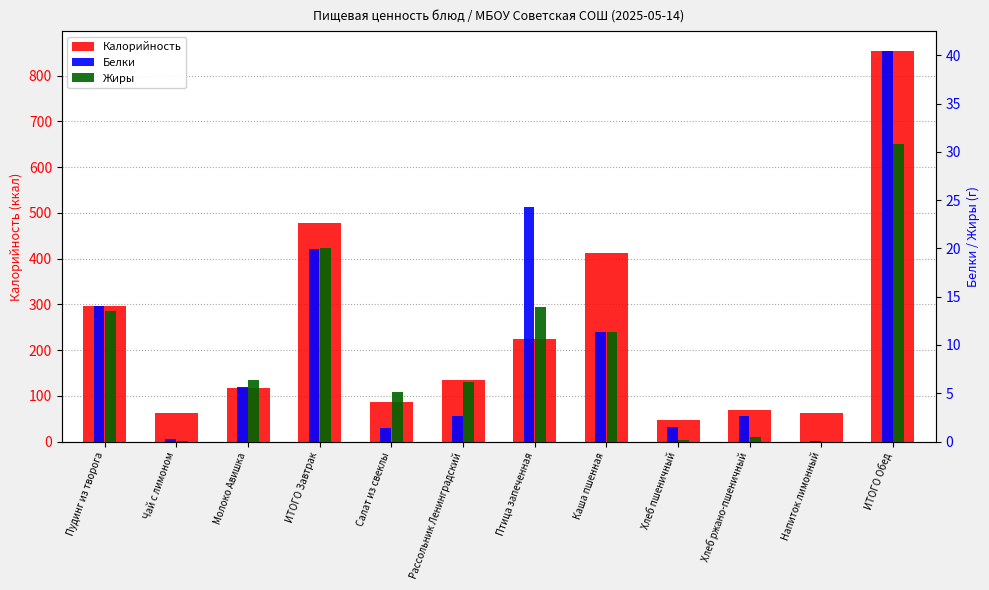

How many bars are there in each group?

3